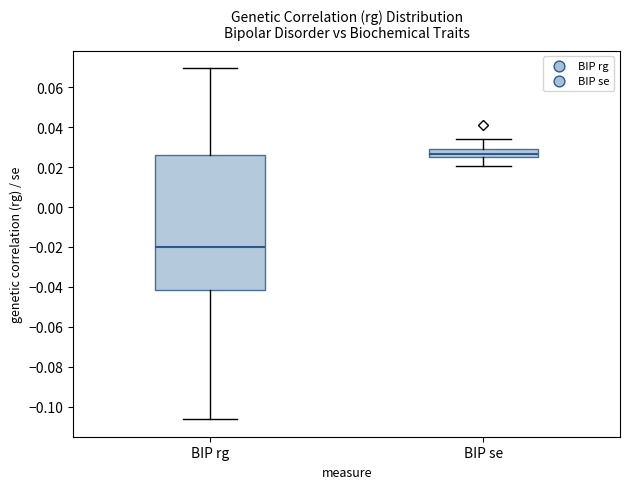

Reading left to right, read every box against the y-axis: the position of its median line, the range the box covers, and the ends of its whiskers. The values are not printed on the chart, so give them approximately, as read against the axis.

BIP rg: median -0.020, box -0.042 to 0.026, whiskers -0.106 to 0.070
BIP se: median 0.026 (inside the box), box 0.026 to 0.028, whiskers 0.020 to 0.034